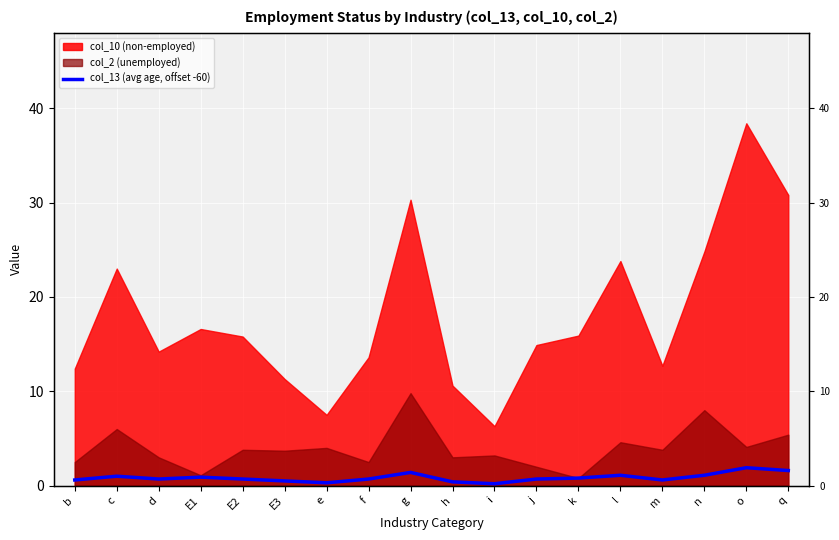

At which category does the data reach its first local peak?

c